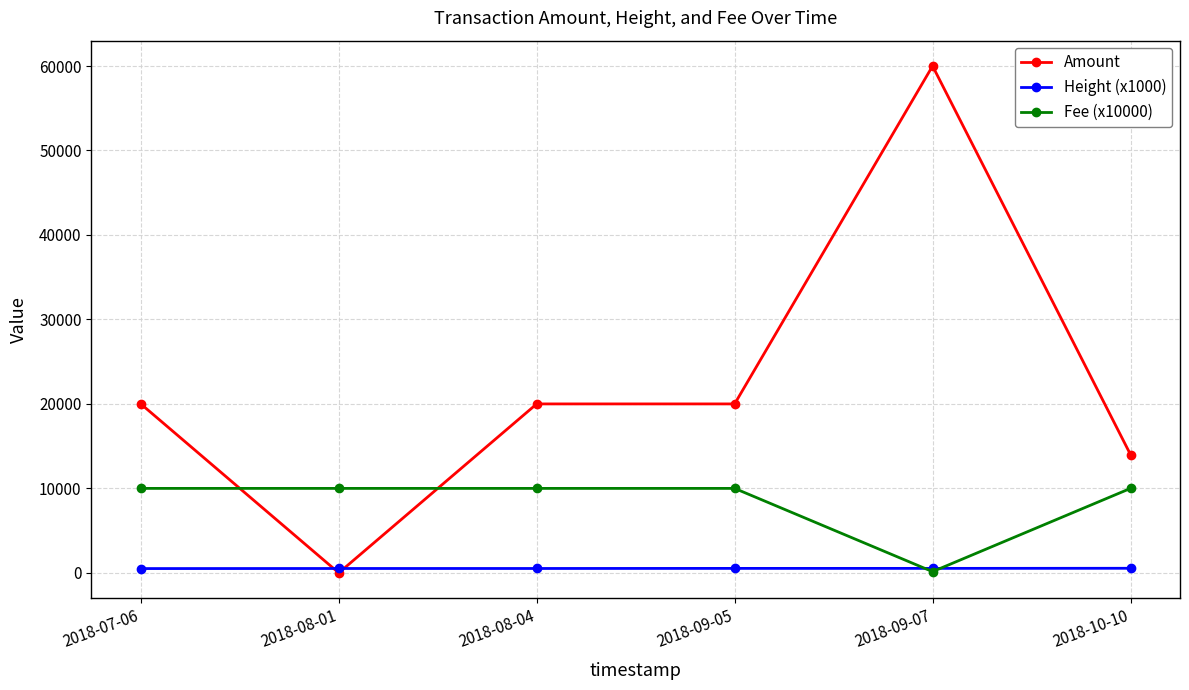

Where do Height (x1000) and Amount first cross each other?

2018-07-06 and 2018-08-01